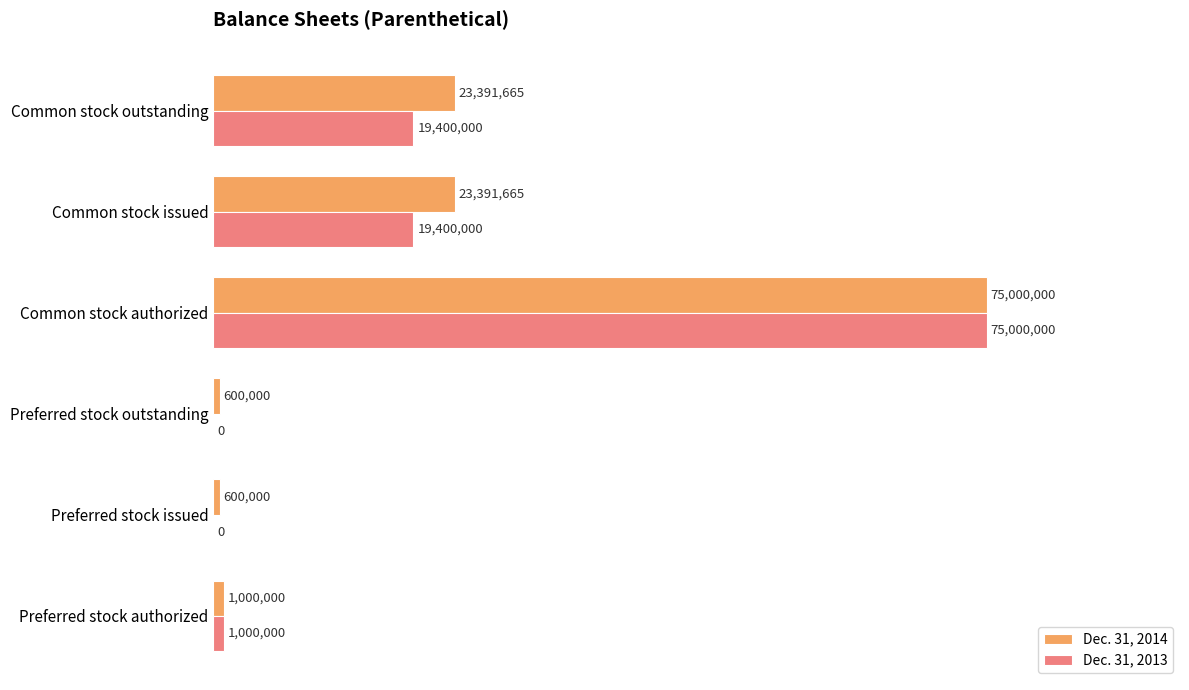

What are all the series names shown in the legend?

Dec. 31, 2014, Dec. 31, 2013